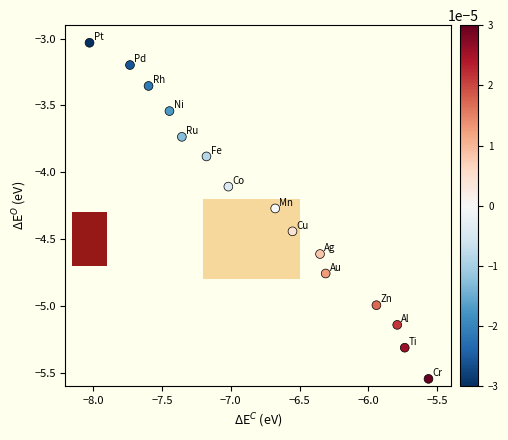

What is the range of X values (max minus min)?

2.5